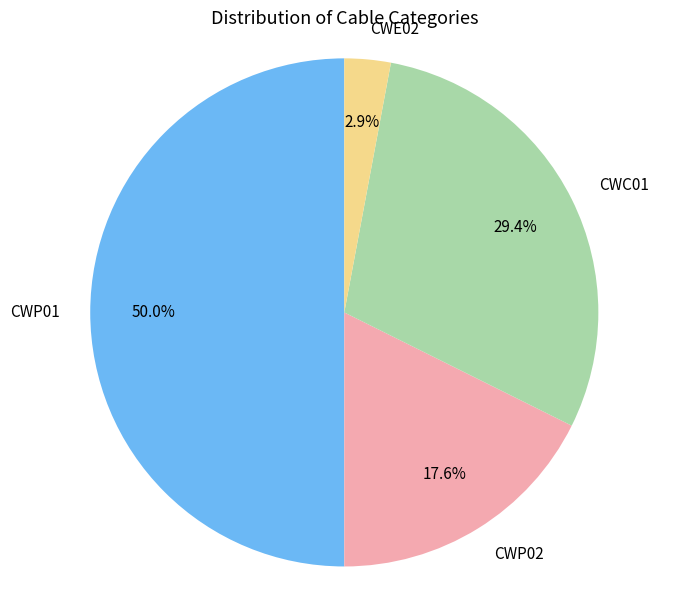

Combined, do CWP01 and CWP02 account for over 50%?

Yes